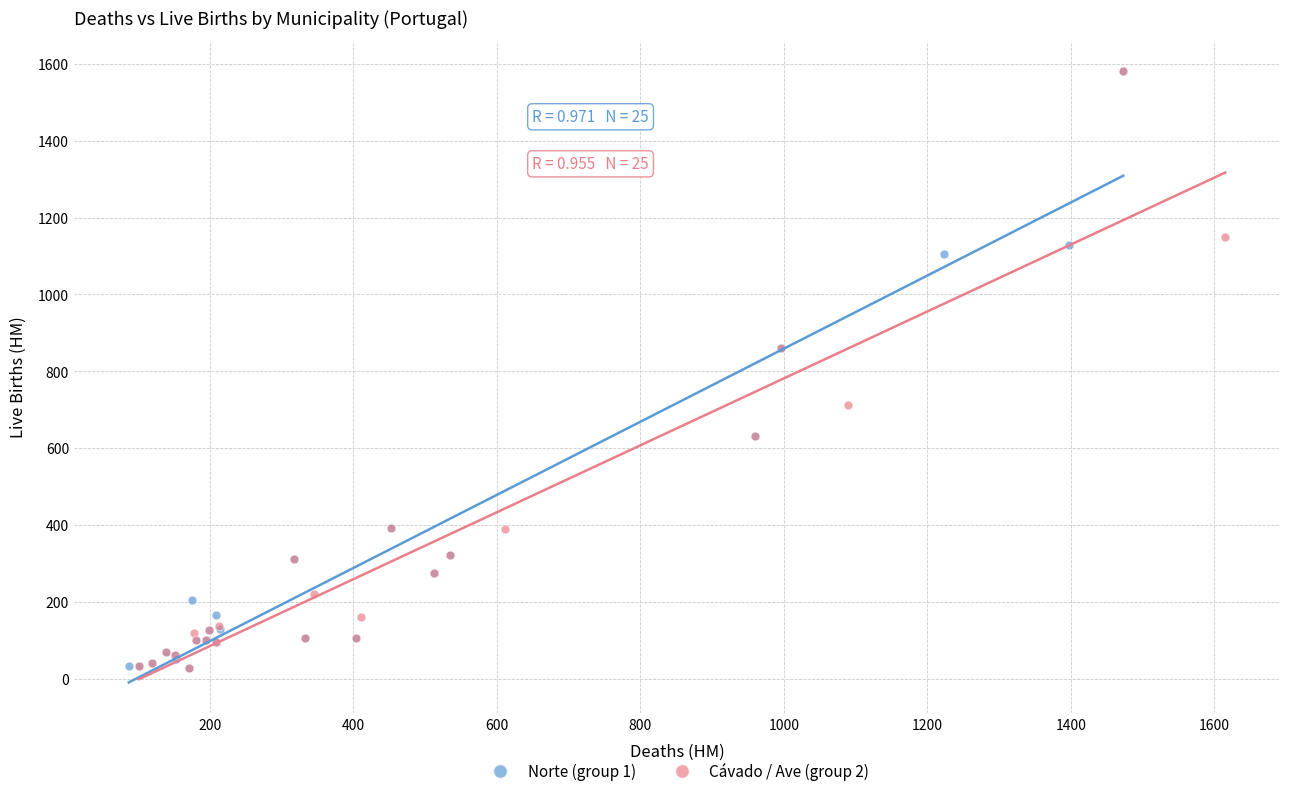

What are all the series names shown in the legend?

Norte (group 1), Cávado / Ave (group 2)